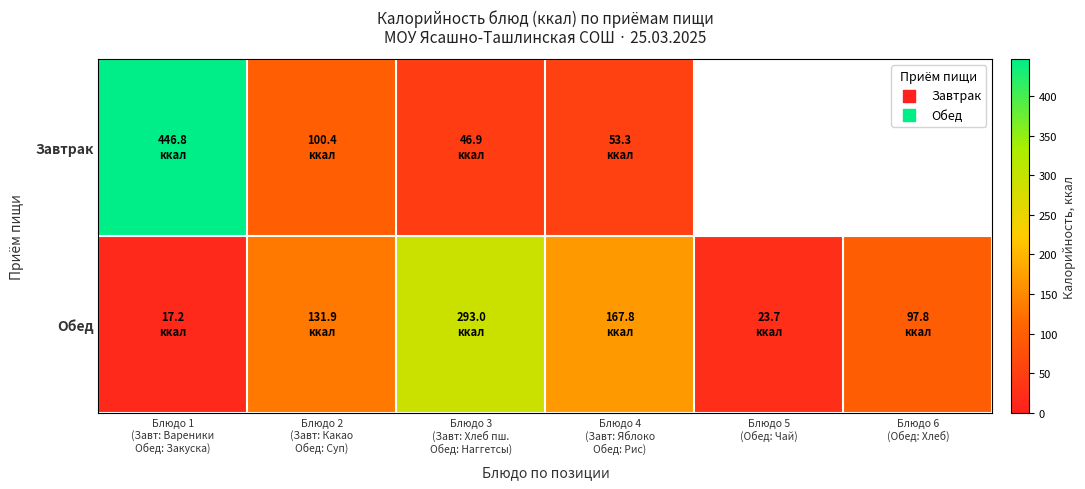

Which label corresponds to the smallest value in the chart?

Блюдо 5
(Обед: Чай)